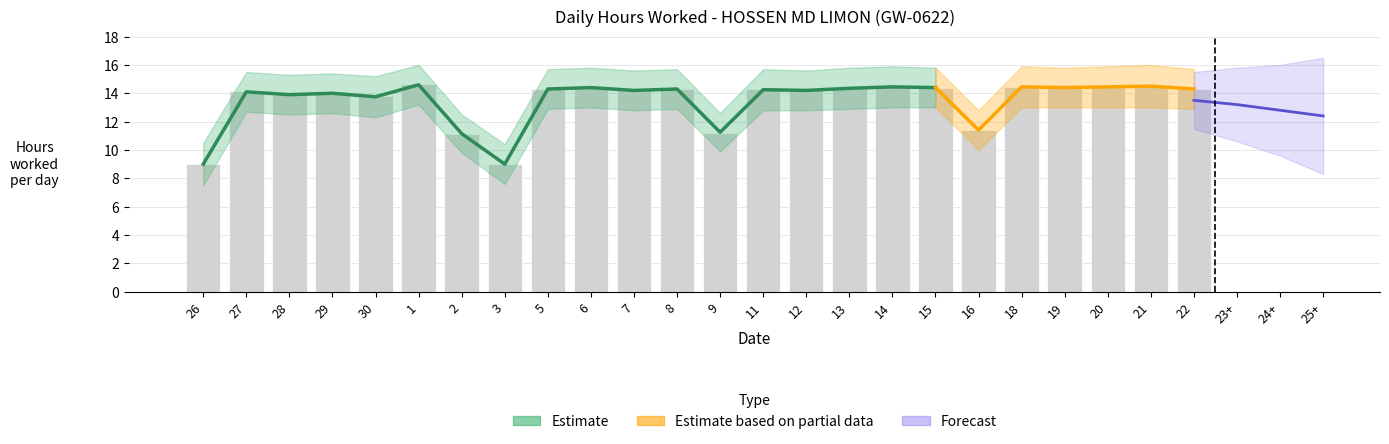

Is it true that Hours Upper equals 6.6 at 1?

False